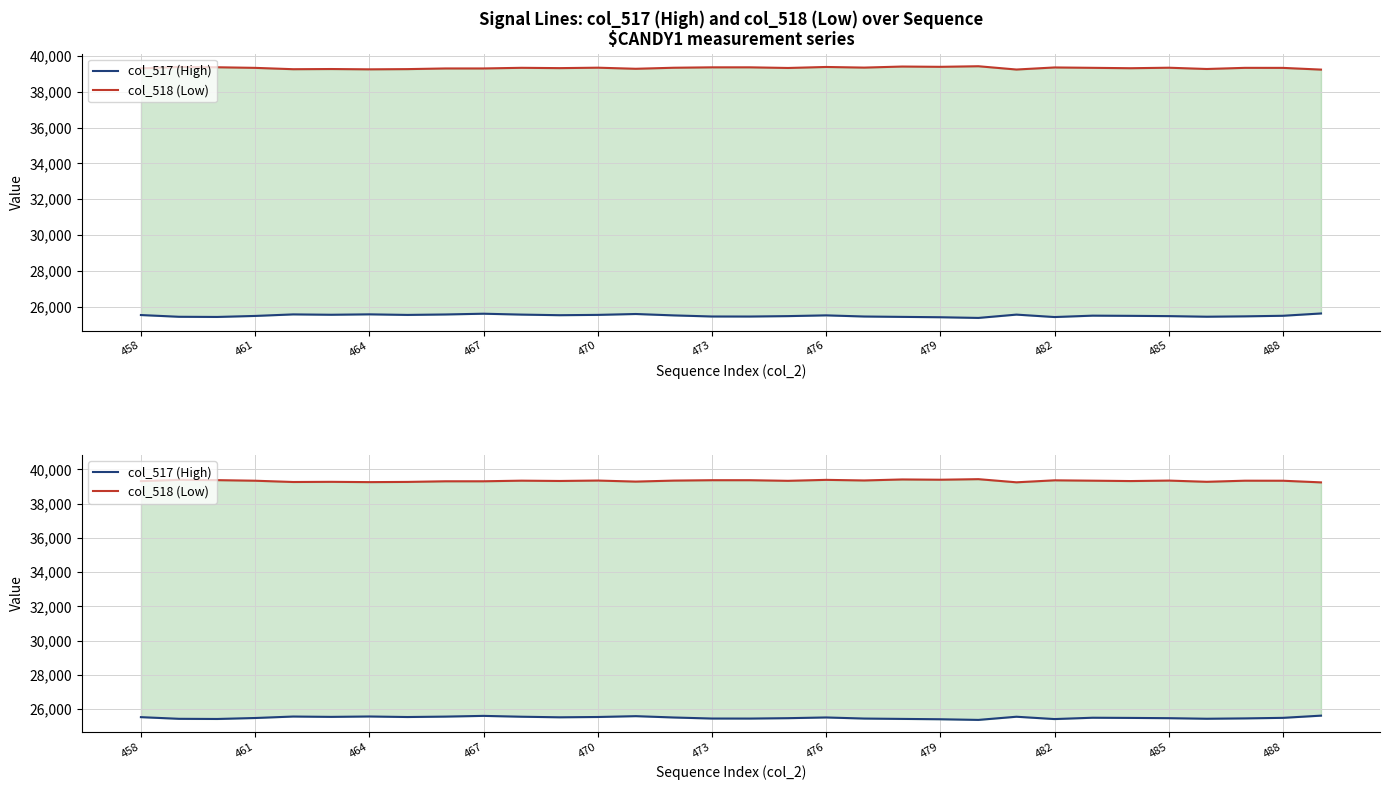

What is the sum of all col_517 (High) values?

815724